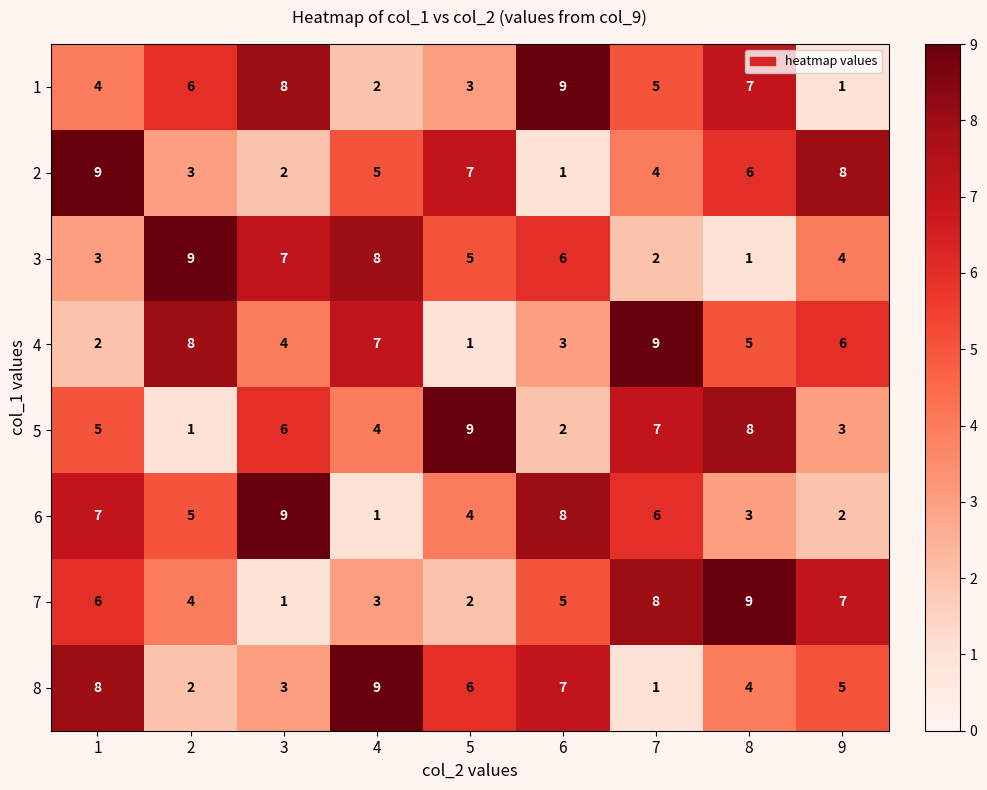

What is the maximum value shown in the chart?

9